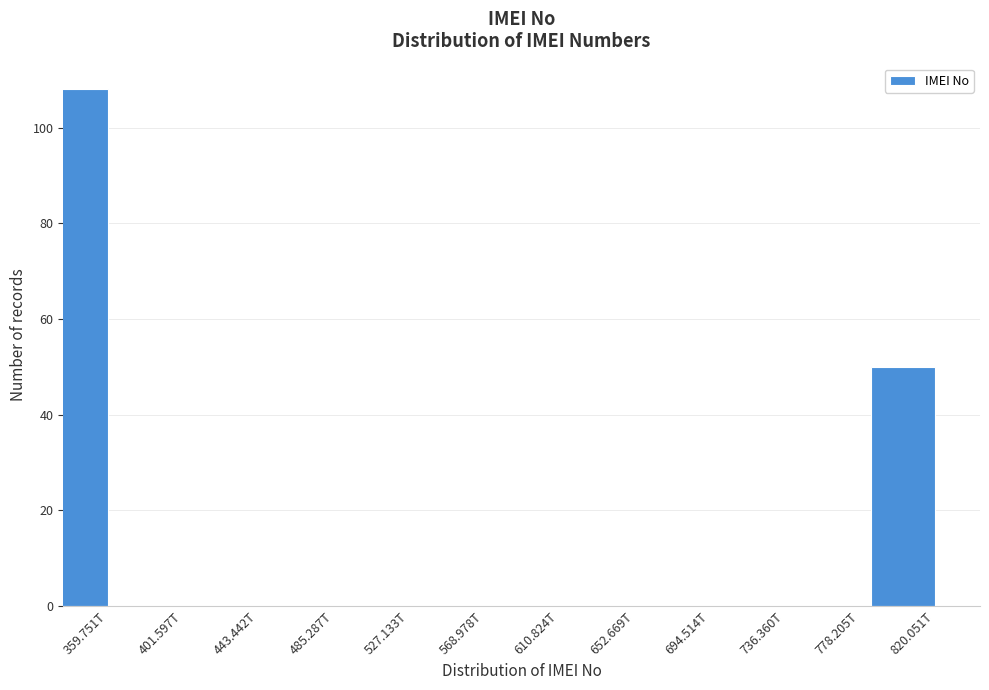

Reading left to right, extract all data points from this chart.

359.751T=108	401.597T=0	443.442T=0	485.287T=0	527.133T=0	568.978T=0	610.824T=0	652.669T=0	694.514T=0	736.360T=0	778.205T=0	820.051T=50